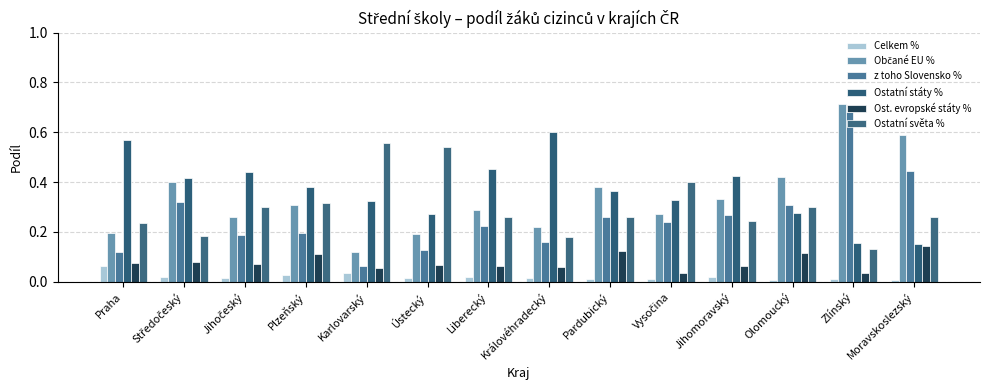

What is the total value across all series at Praha?

1.3